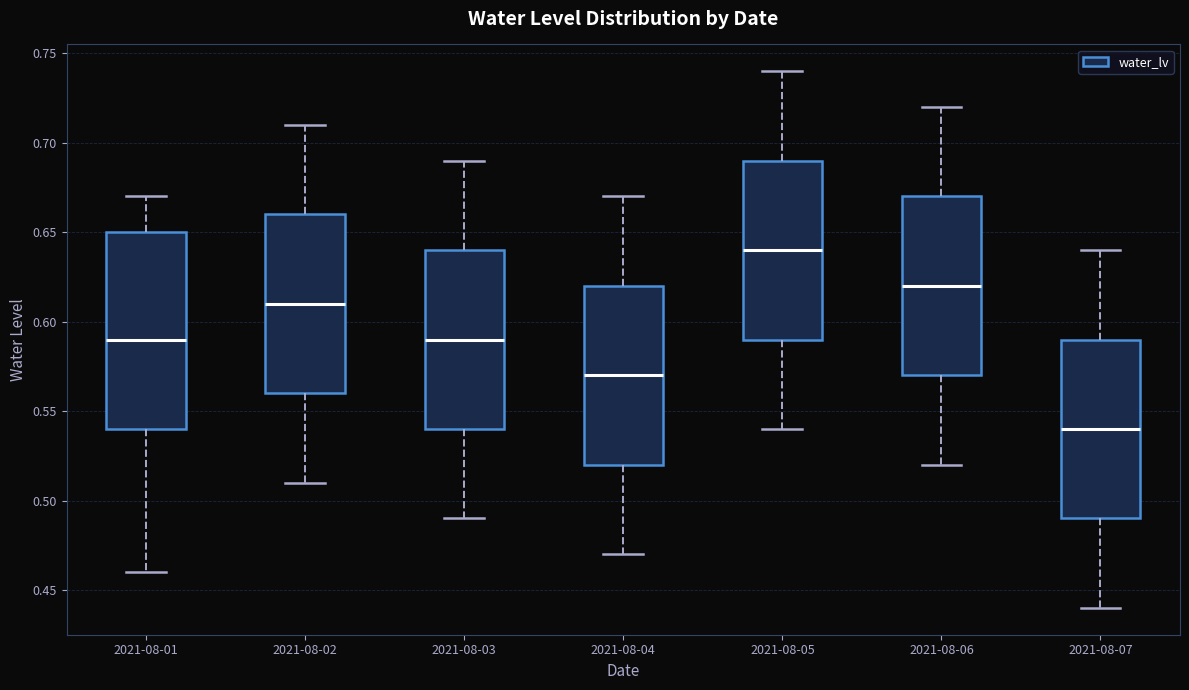

Reading left to right, transcribe this box plot: for each box, give where its median line is, the range the box spans, and where its two whiskers end, as read against the y-axis. The values are not printed on the chart, so give them approximately, as read against the axis.

2021-08-01: median 0.59, box 0.54 to 0.65, whiskers 0.46 to 0.67
2021-08-02: median 0.61, box 0.56 to 0.66, whiskers 0.51 to 0.71
2021-08-03: median 0.59, box 0.54 to 0.64, whiskers 0.49 to 0.69
2021-08-04: median 0.57, box 0.52 to 0.62, whiskers 0.47 to 0.67
2021-08-05: median 0.64, box 0.59 to 0.69, whiskers 0.54 to 0.74
2021-08-06: median 0.62, box 0.57 to 0.67, whiskers 0.52 to 0.72
2021-08-07: median 0.54, box 0.49 to 0.59, whiskers 0.44 to 0.64